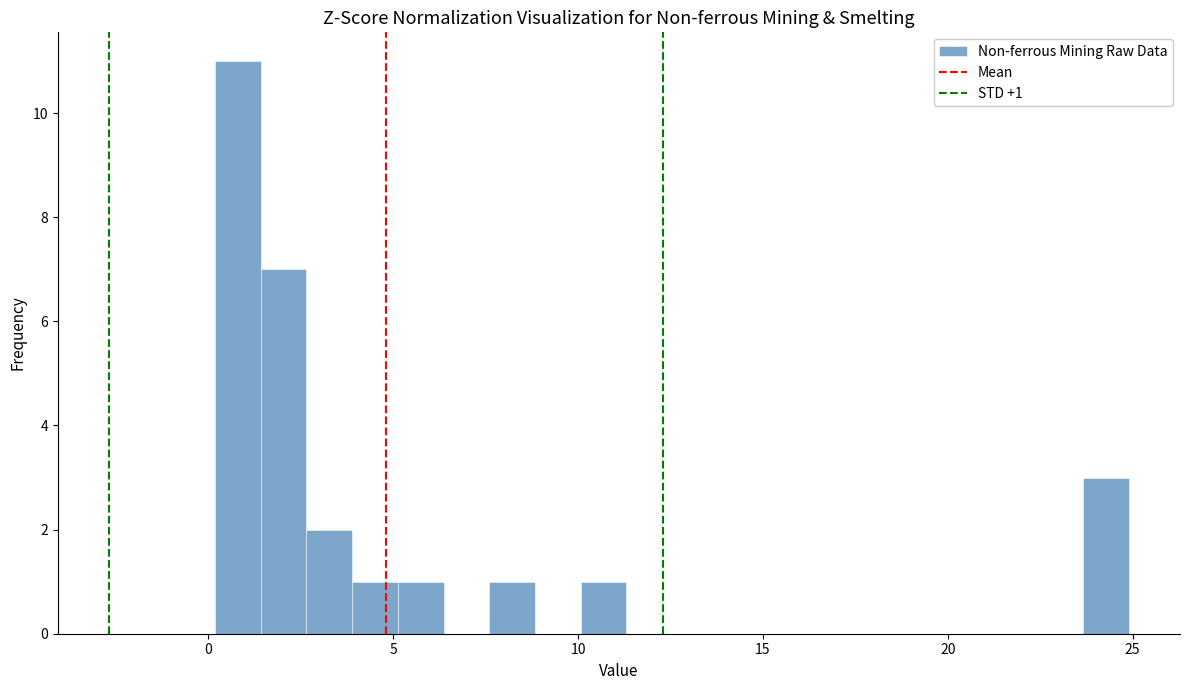

Read against the x-axis, roughly where is the centre of the tallest bar?

1.0